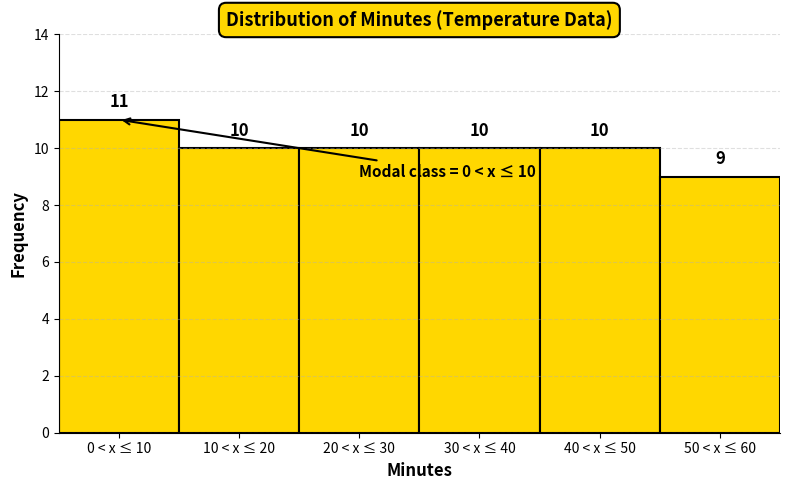

Reading left to right, what are all the values shown in this chart?

11	10	10	10	10	9